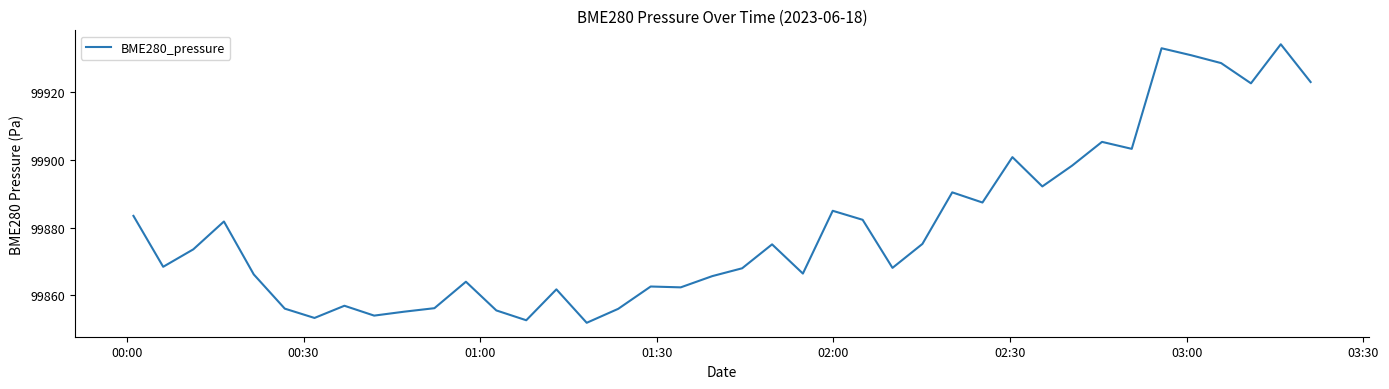

True or false: the data has more than 0 interior local peaks.

True